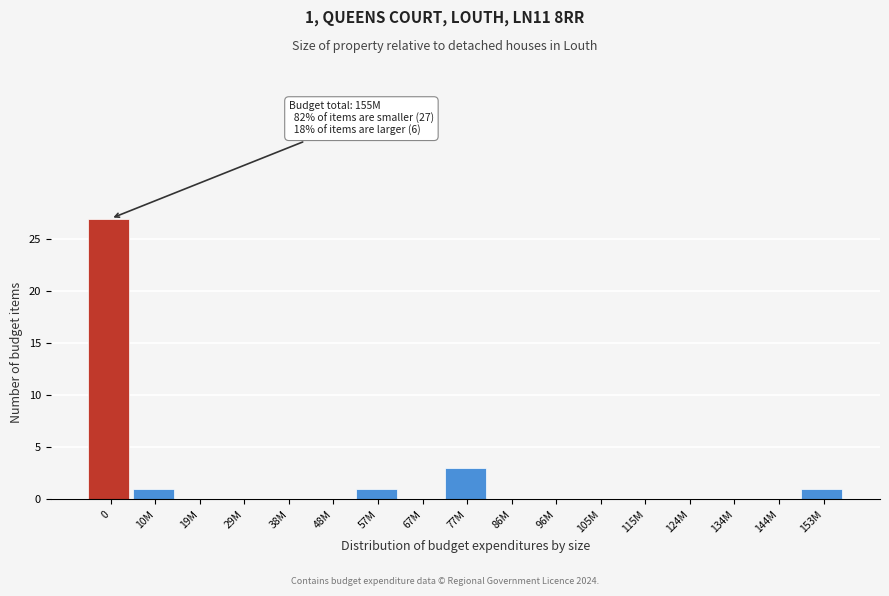

Reading right to left, transcribe all the data shown in this chart.

153M=1	144M=0	134M=0	124M=0	115M=0	105M=0	96M=0	86M=0	77M=3	67M=0	57M=1	48M=0	38M=0	29M=0	19M=0	10M=1	0=27